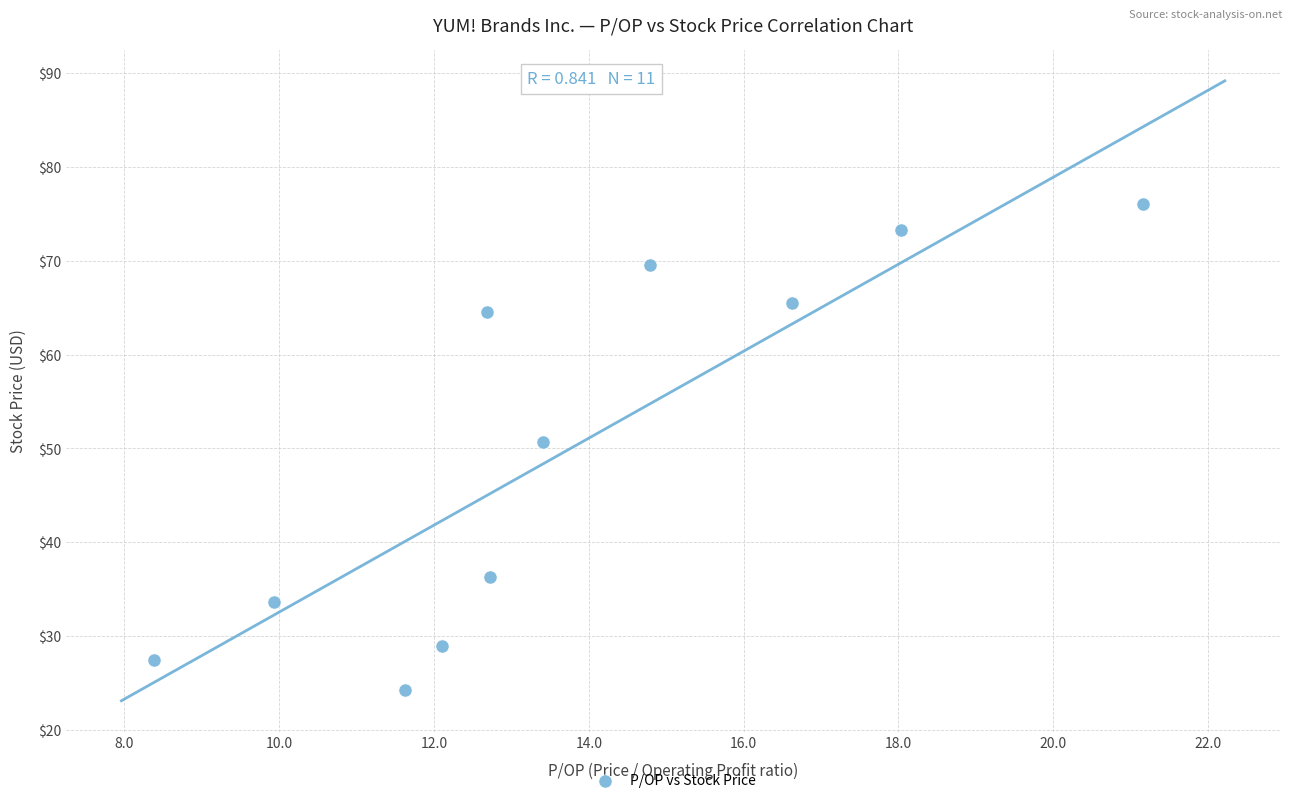

What Y value in the scatter plot is closest to 50?

50.7